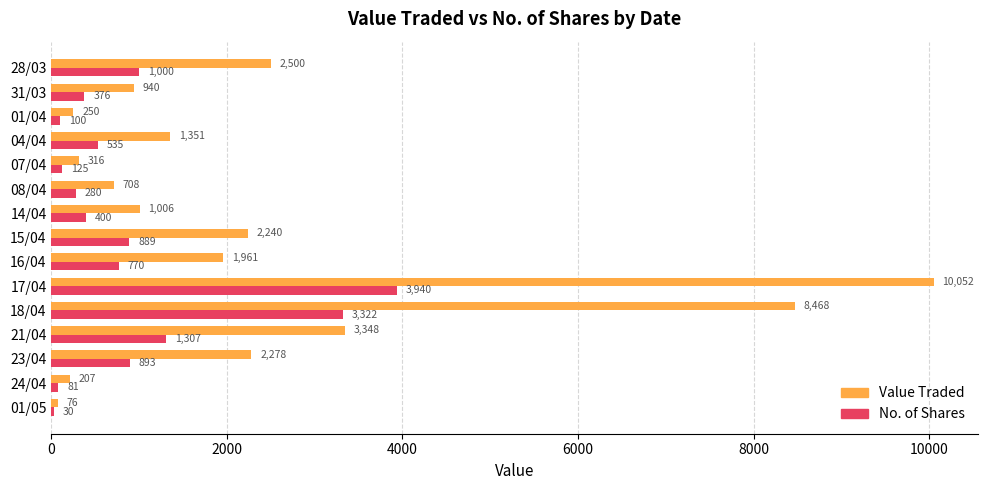

Which series changed the most between 21/04 and 08/04?

Value Traded